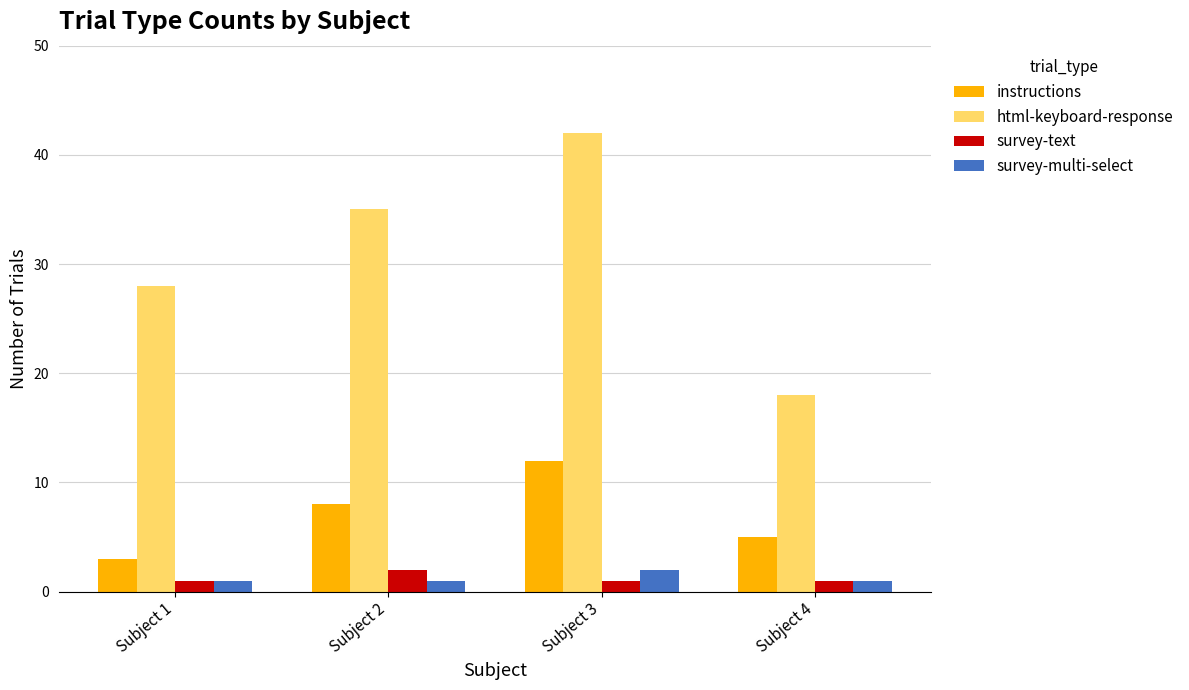

What is the value of the survey-multi-select bar at the 4th from the left?

1